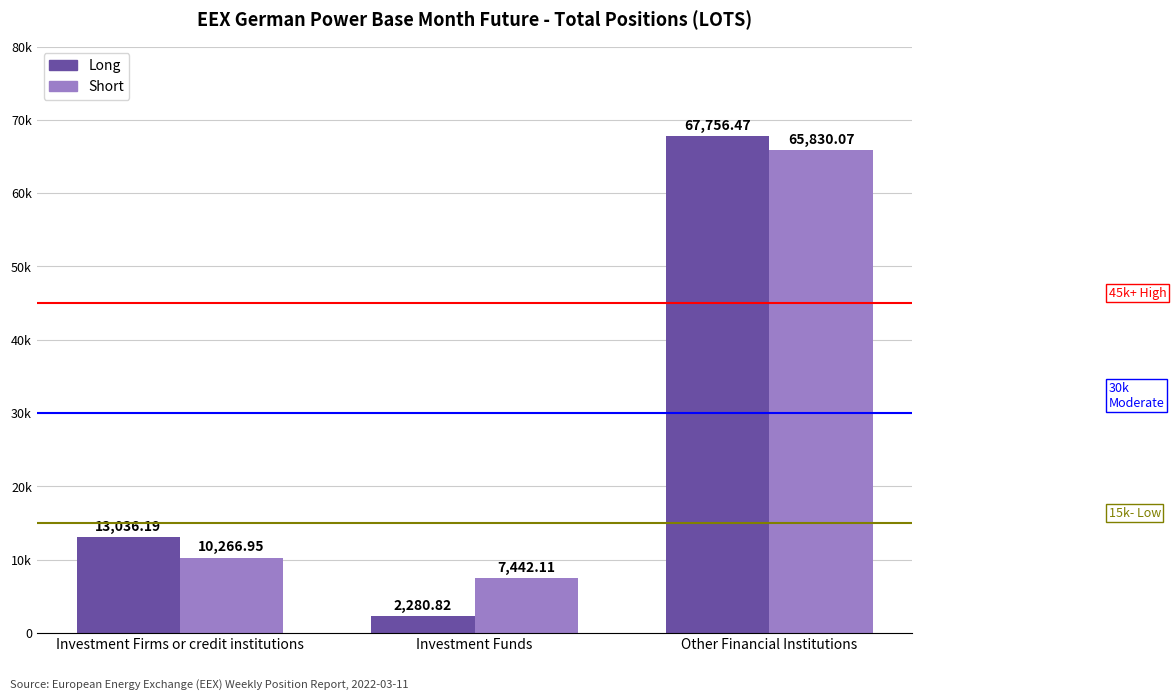

Which series has the largest total across all categories?

Short